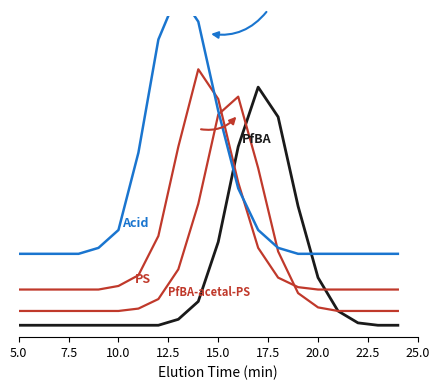

How many data points does each series have?

20